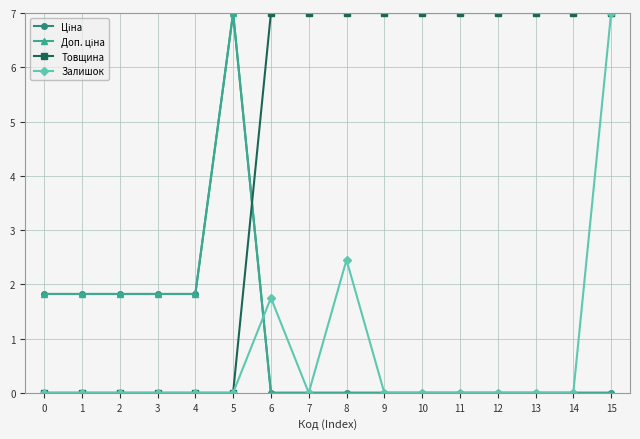

Where do Товщина and Доп. ціна first cross each other?

5 and 6